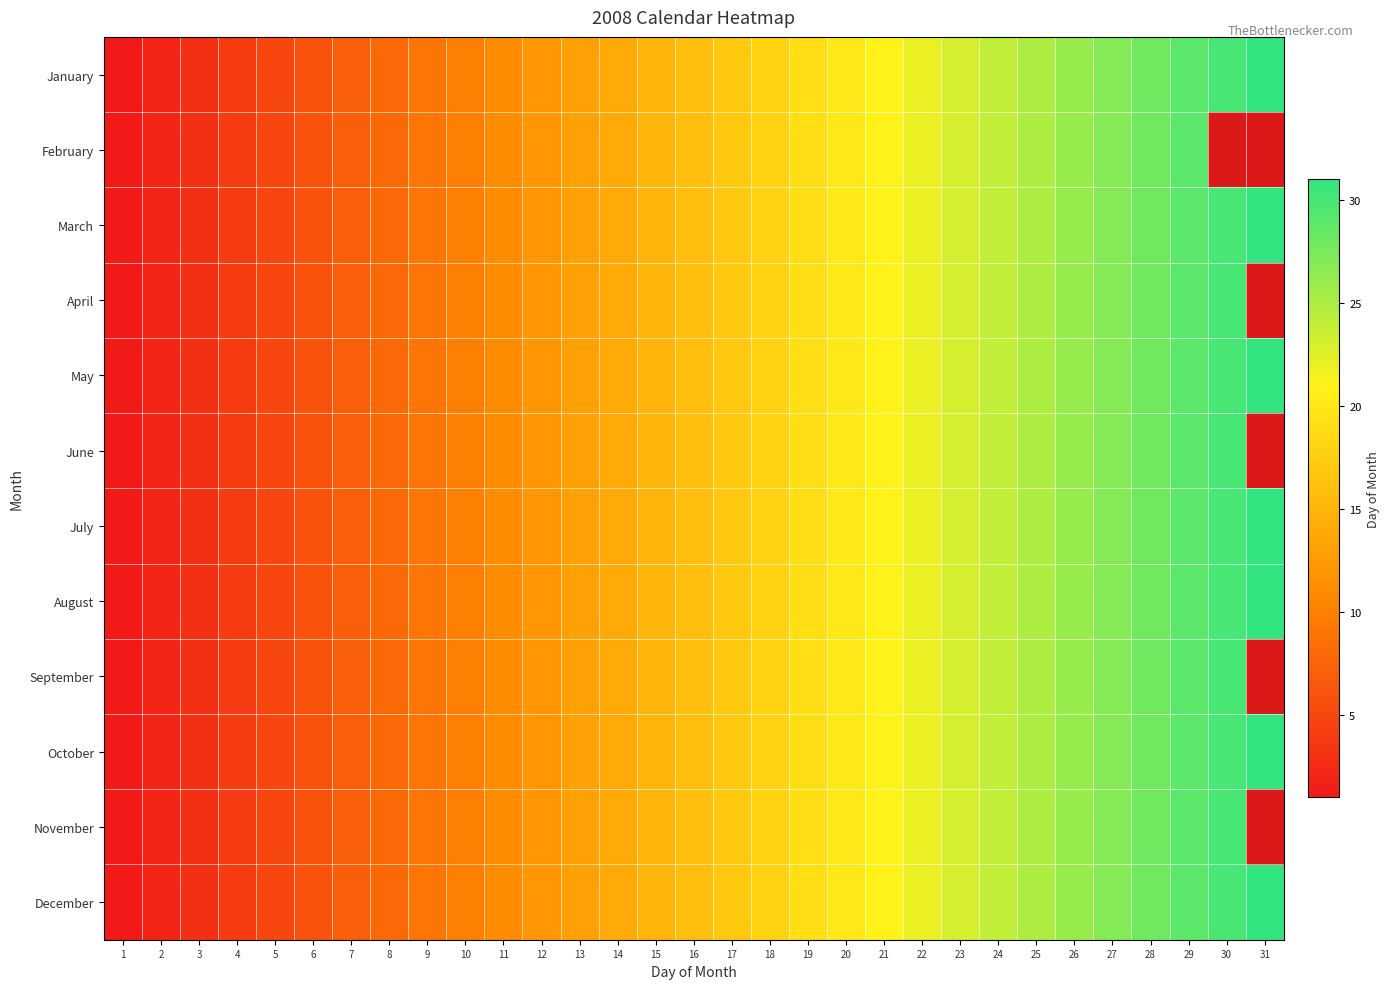

What is the difference between the maximum and second lowest values in the July series?

29